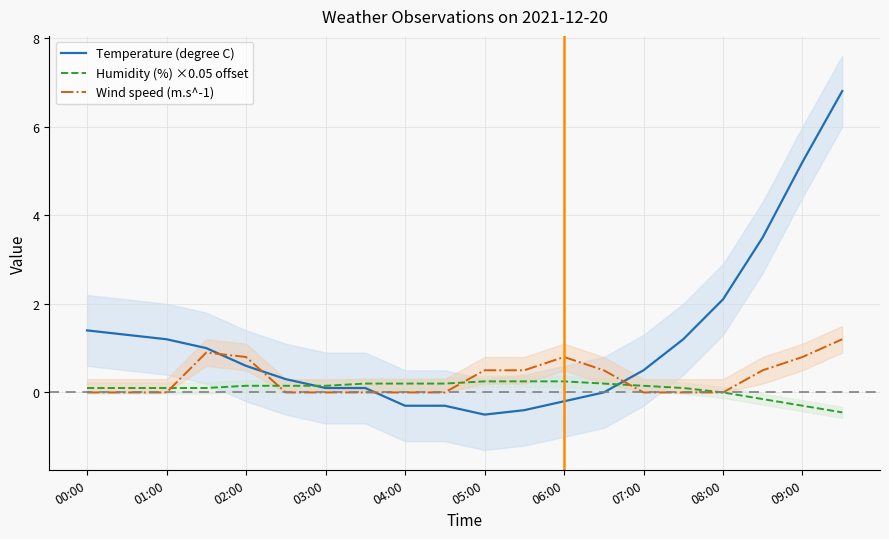

Is it true that Temperature (degree C) equals 0.6 at 02:00?

True